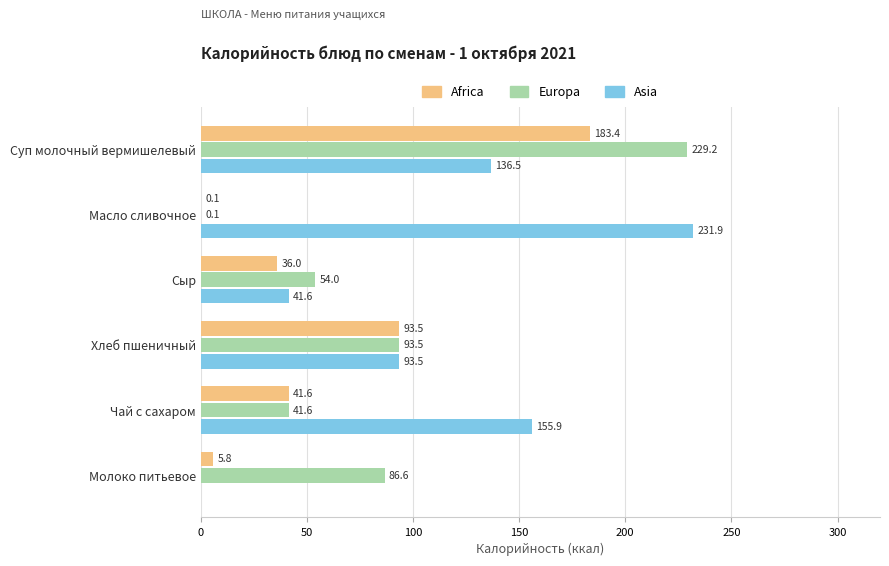

Between Суп молочный вермишелевый and Молоко питьевое, which series saw the biggest shift?

Africa